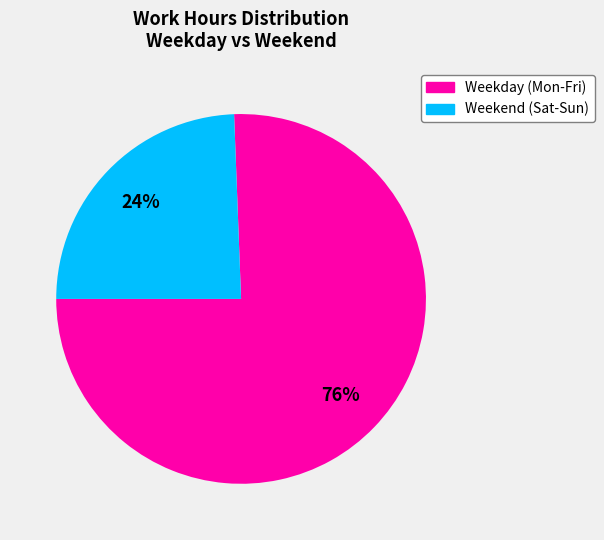

Is there any slice that represents more than half of the pie?

Yes